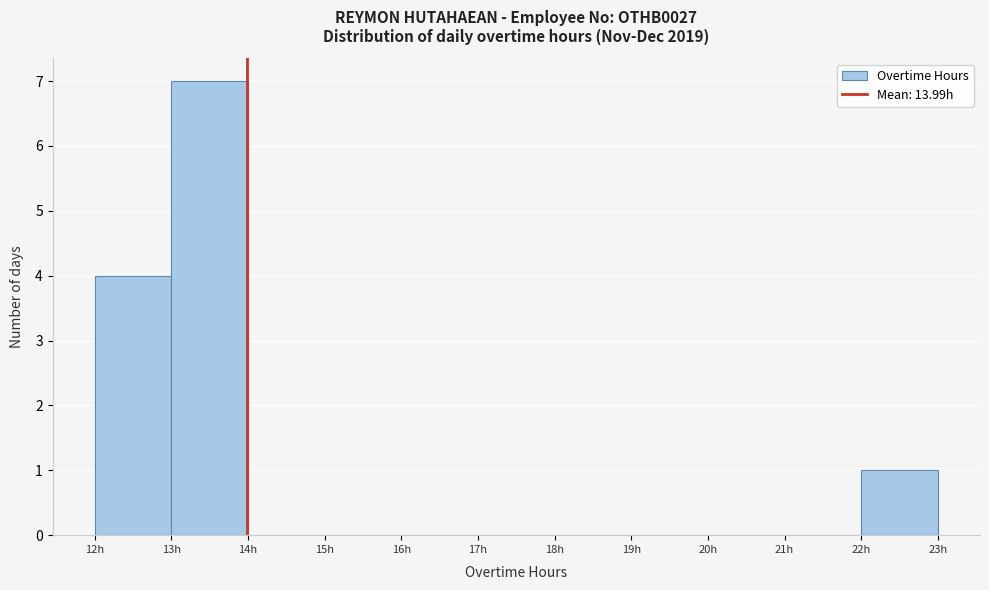

Which range on the x-axis has the tallest bar?

13 to 14